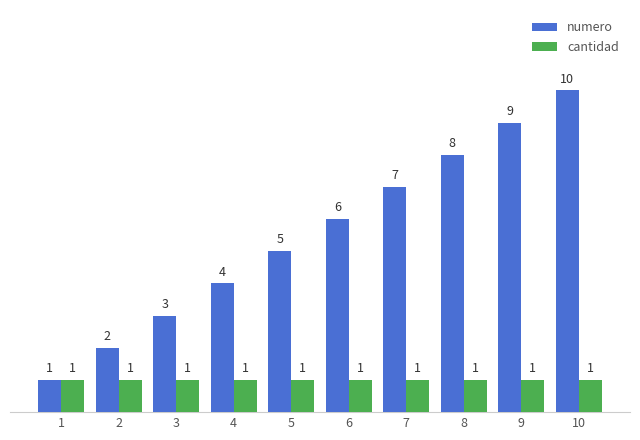

Rank the series at 6 from highest to lowest value.

numero, cantidad